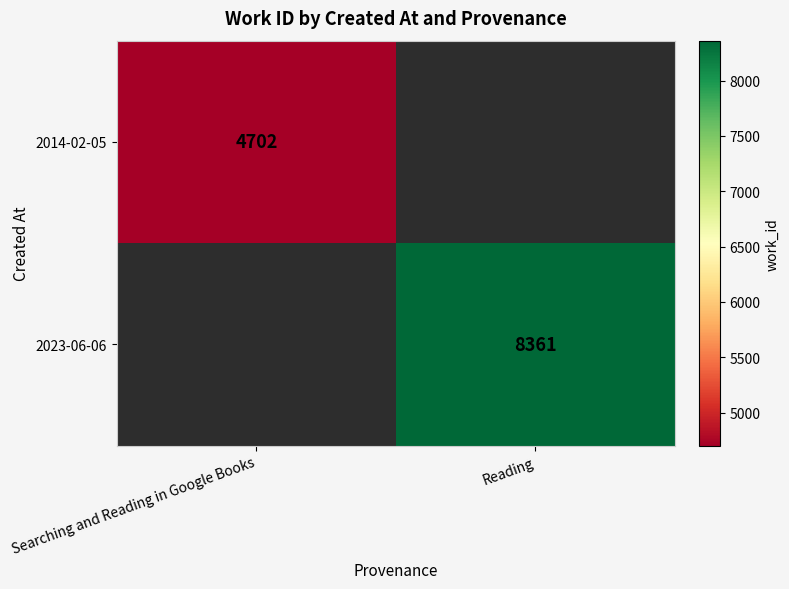

What is the smallest value displayed?

4702.0